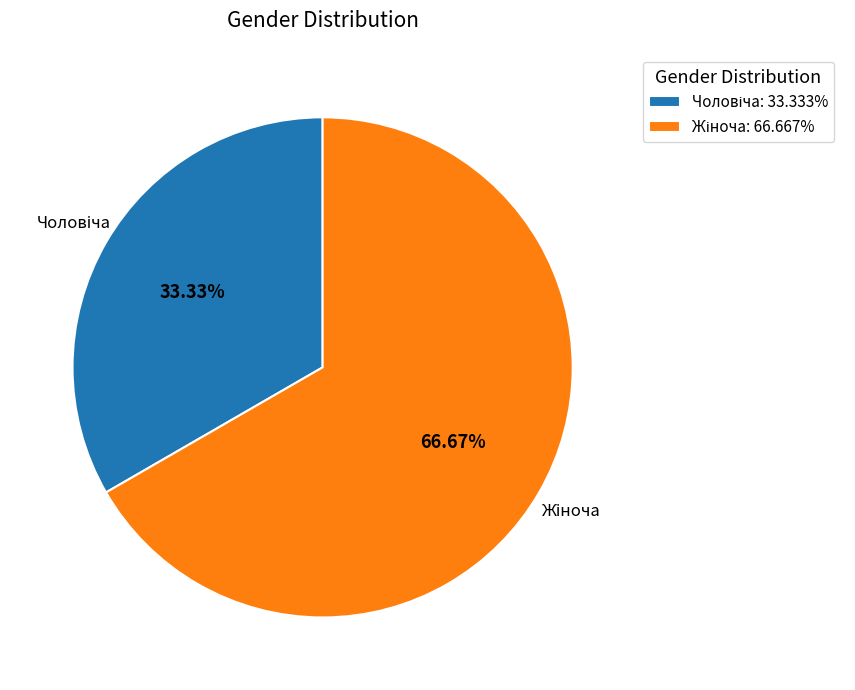

To the nearest percent, what is the average slice percentage?

50%